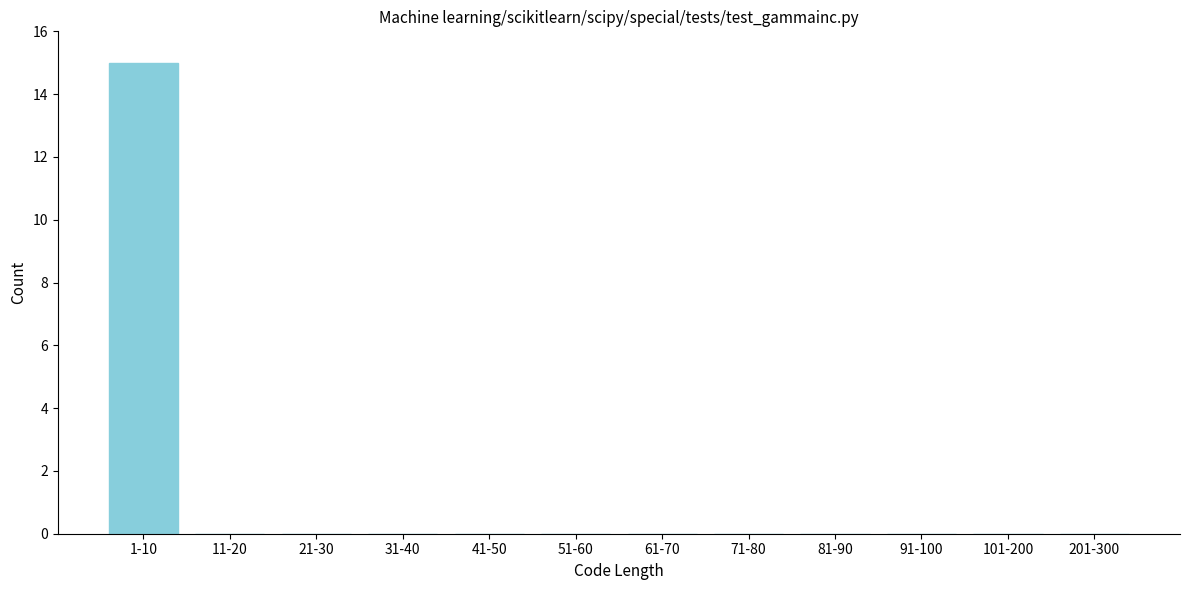

Reading left to right, transcribe all the data shown in this chart.

1-10=15	11-20=0	21-30=0	31-40=0	41-50=0	51-60=0	61-70=0	71-80=0	81-90=0	91-100=0	101-200=0	201-300=0